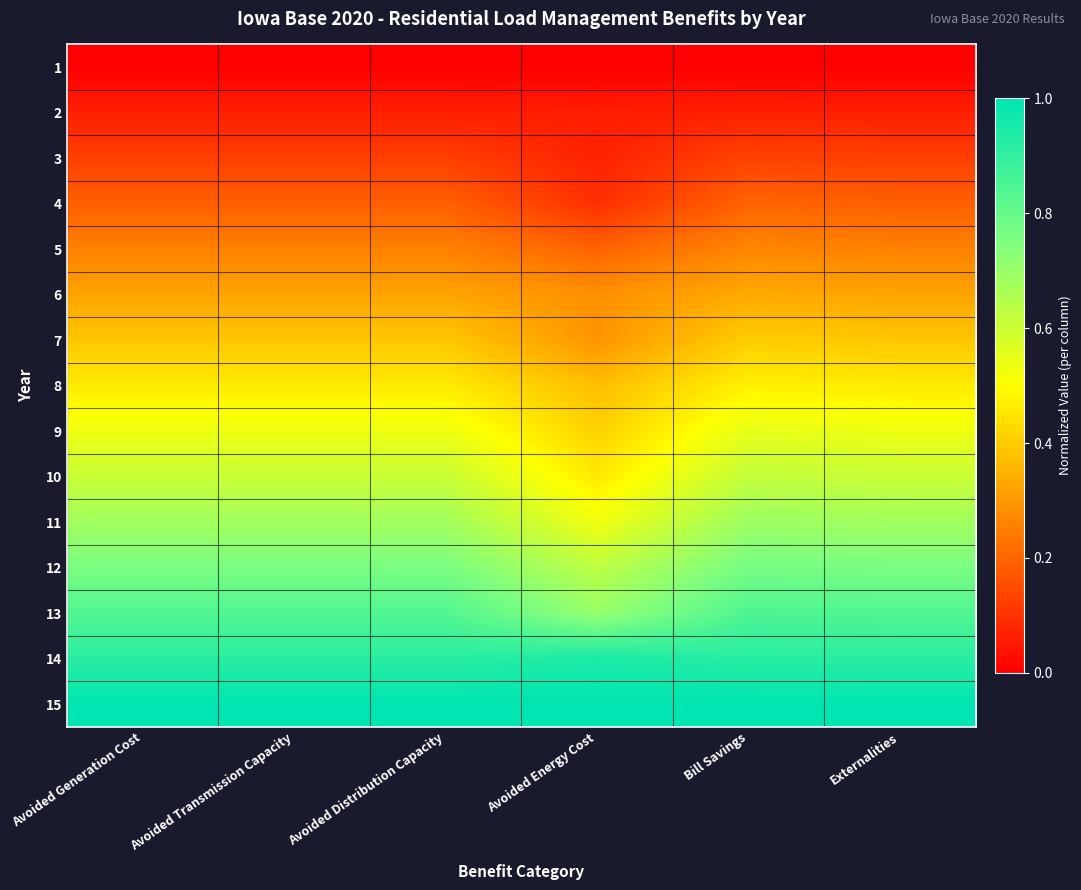

Rank the series at Avoided Energy Cost from lowest to highest value.

1, 2, 3, 4, 5, 6, 7, 8, 9, 10, 11, 12, 13, 14, 15